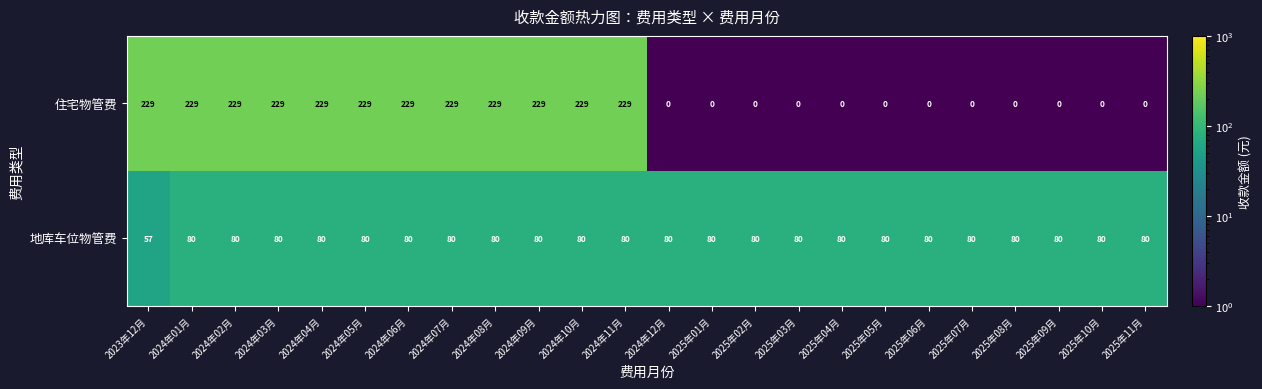

How many data points in 住宅物管费 are less than 229?

12